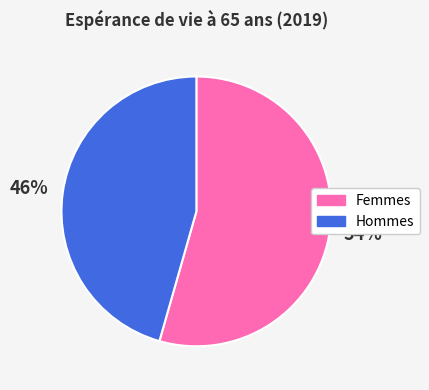

Between Hommes and Femmes, which is larger?

Femmes